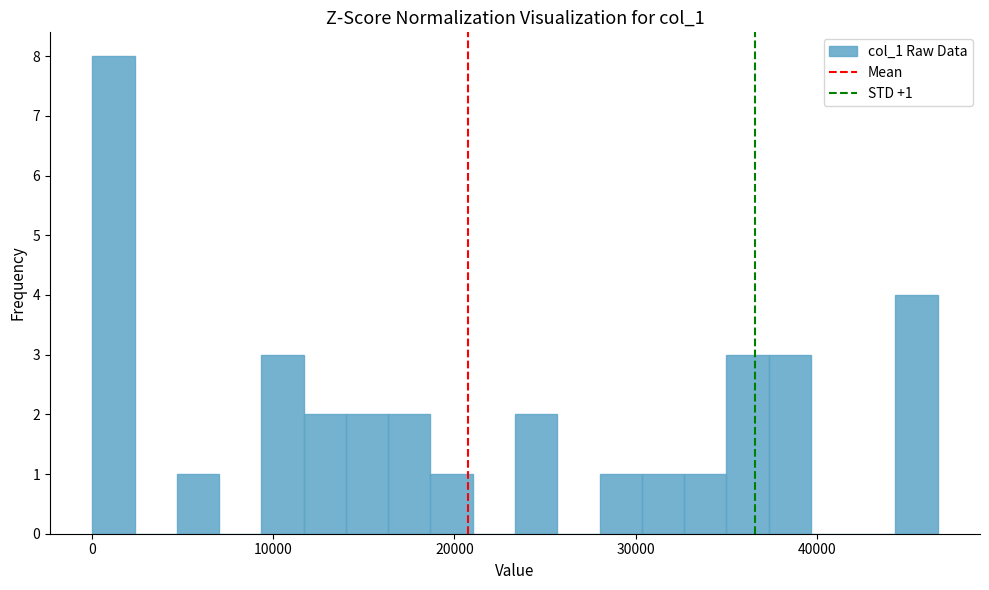

Around what value on the x-axis is the tallest bar? Give the approximate position of its centre, as read against the axis.

1000